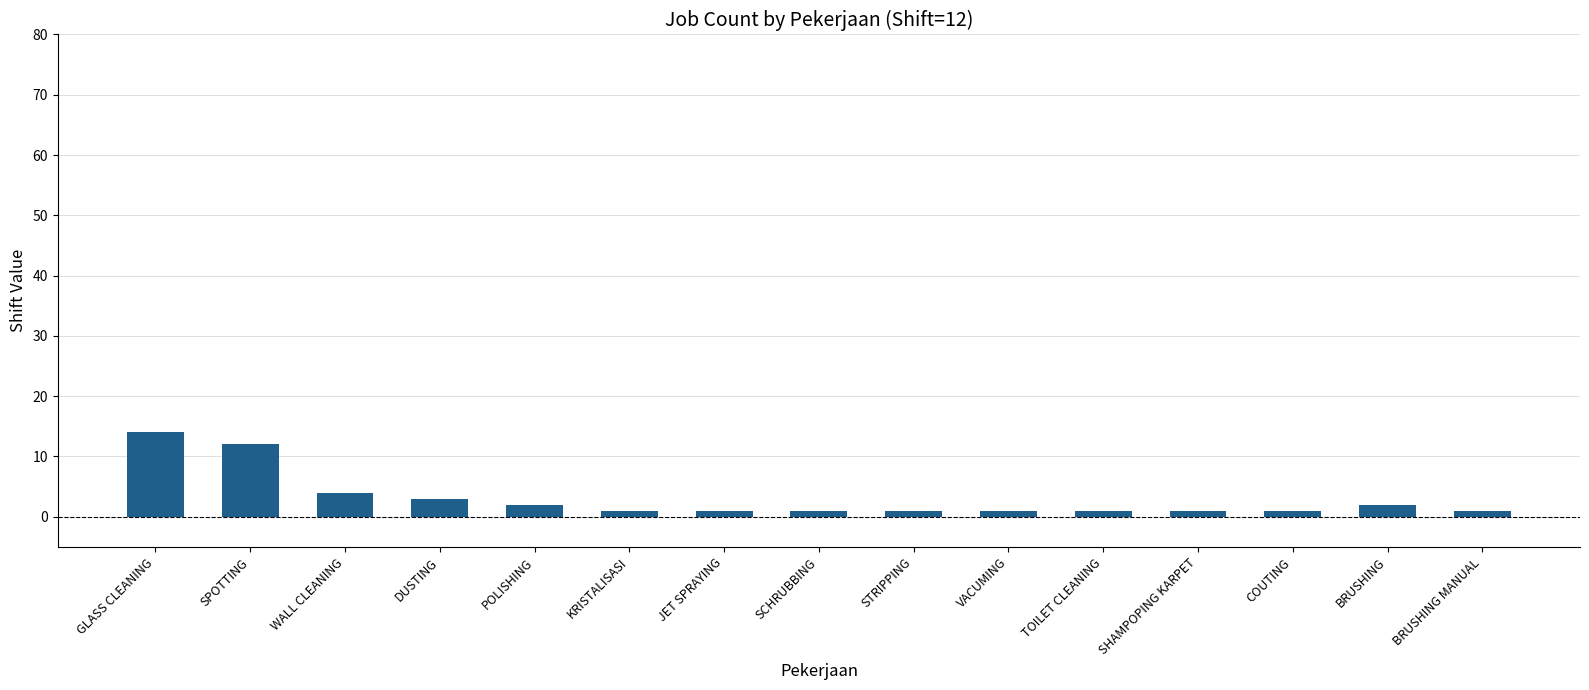

What is the average value?

3